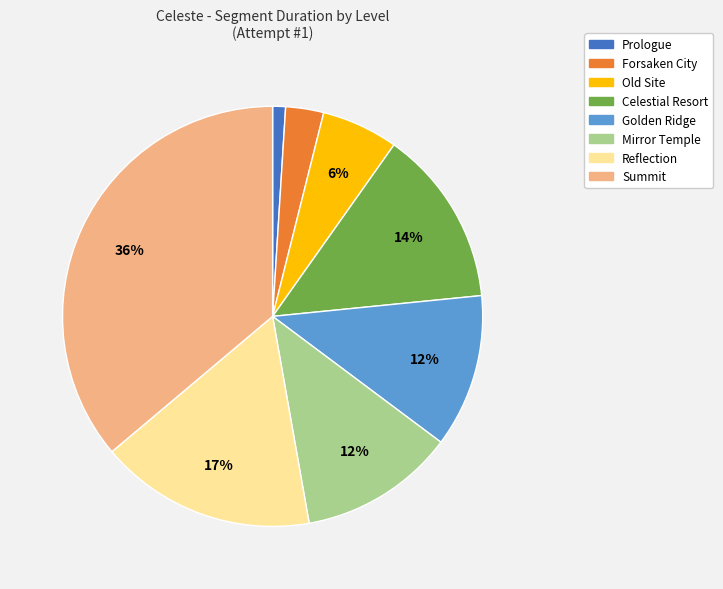

Which category has the smallest portion of the pie?

Prologue